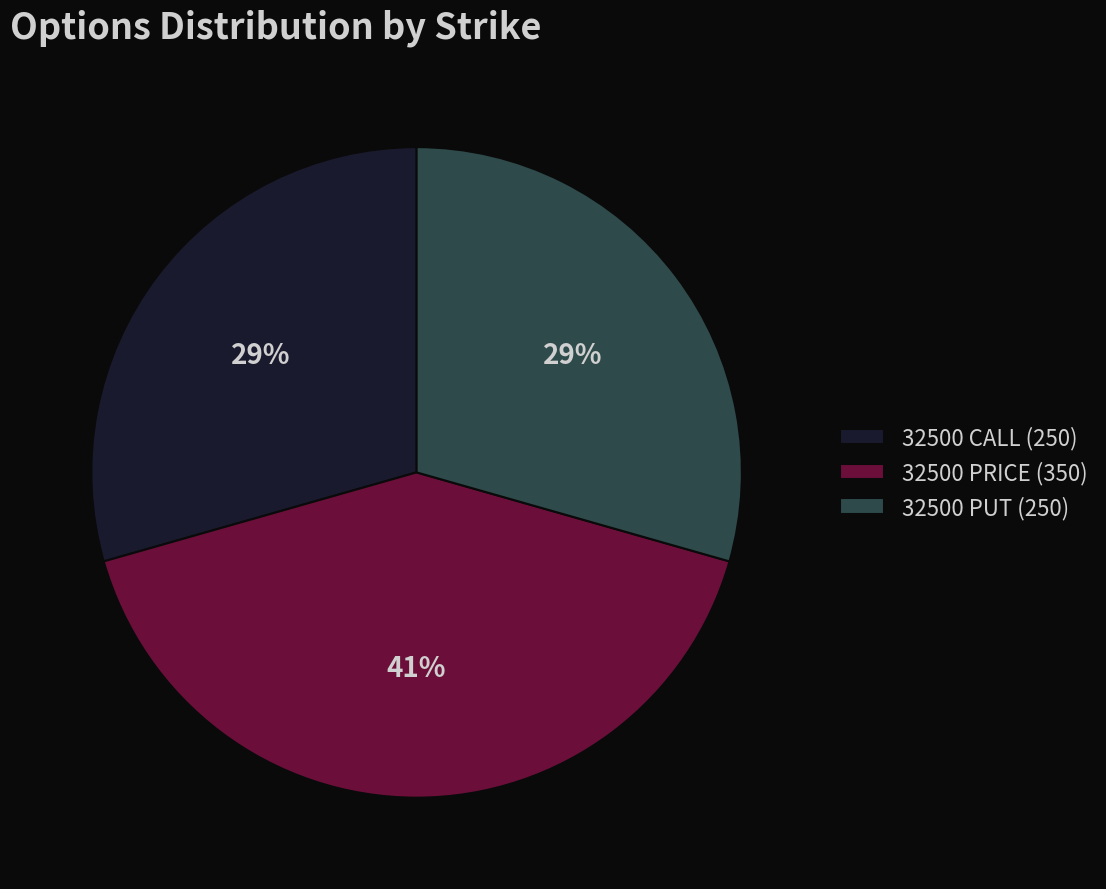

How many segments does this pie chart have?

3